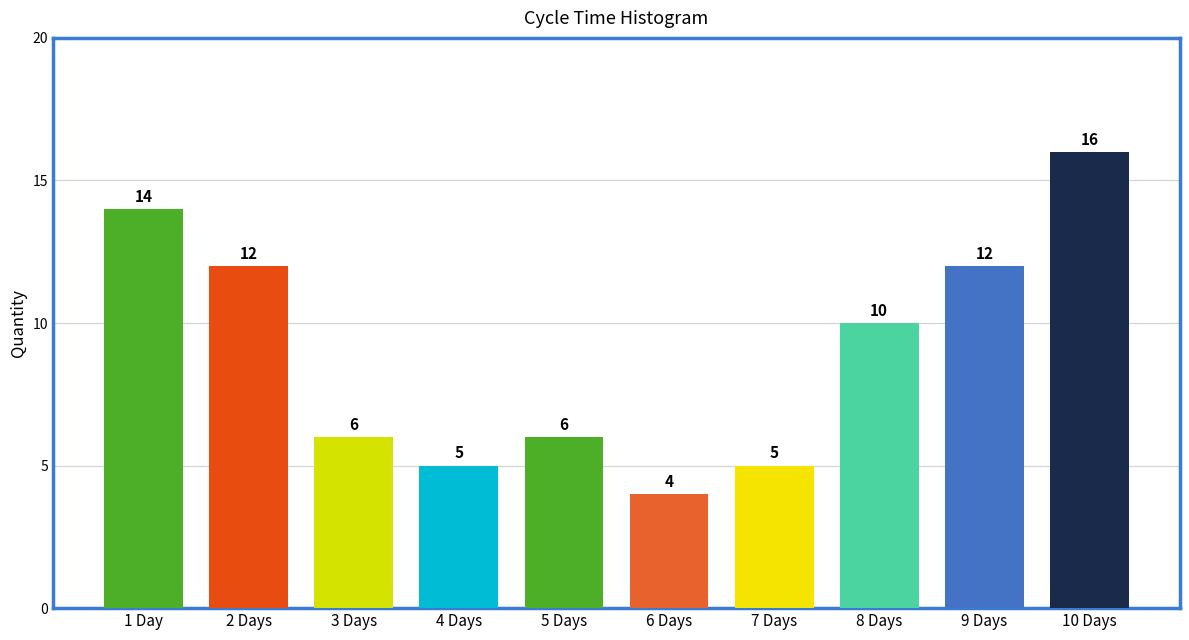

Reading left to right, extract all data points from this chart.

1 Day=14	2 Days=12	3 Days=6	4 Days=5	5 Days=6	6 Days=4	7 Days=5	8 Days=10	9 Days=12	10 Days=16